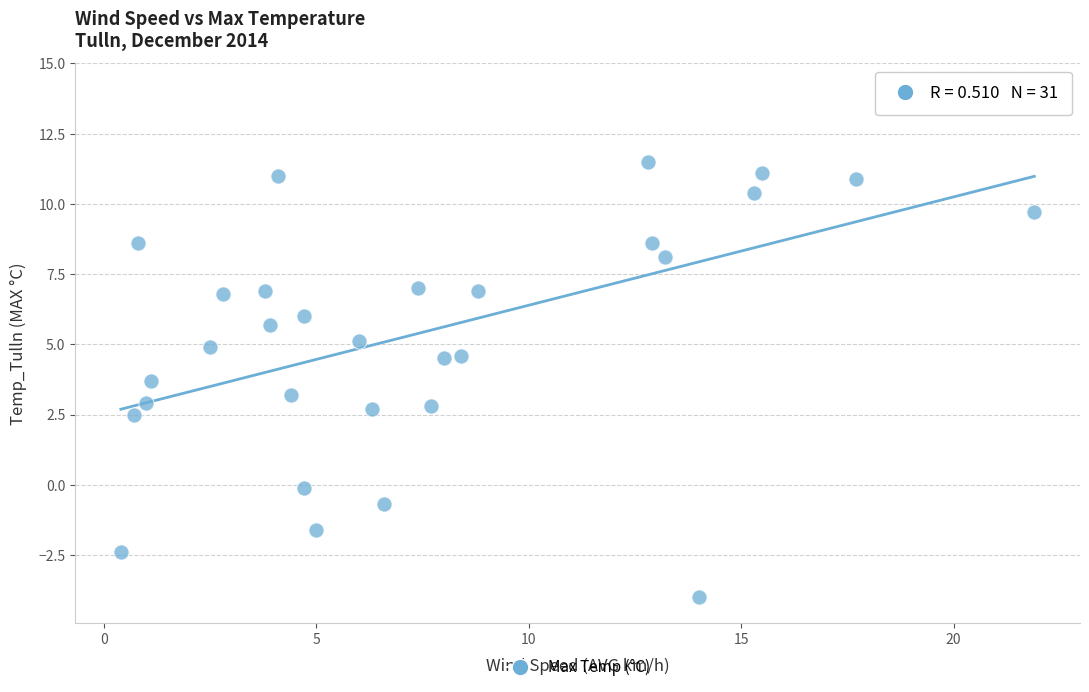

What is the range of Y values (max minus min)?

18.1